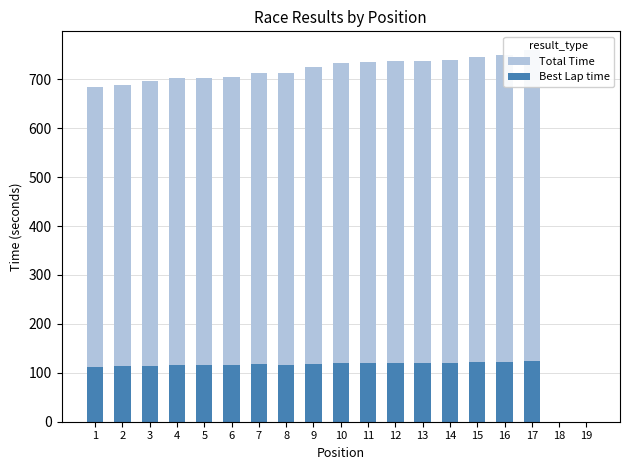

How many values in Best Lap time are above zero?

17